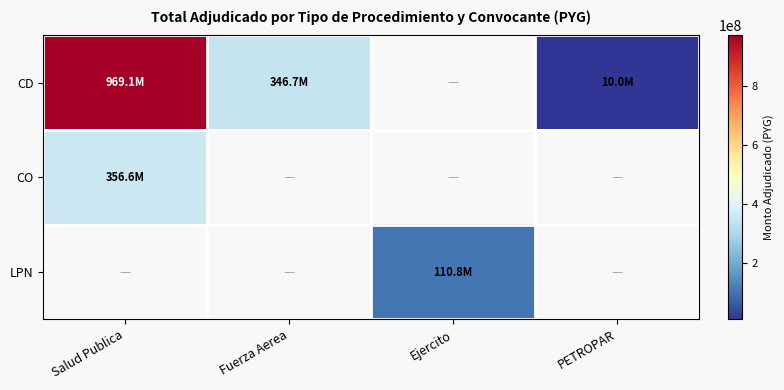

At which category does the chart reach its peak across all series?

Salud Publica